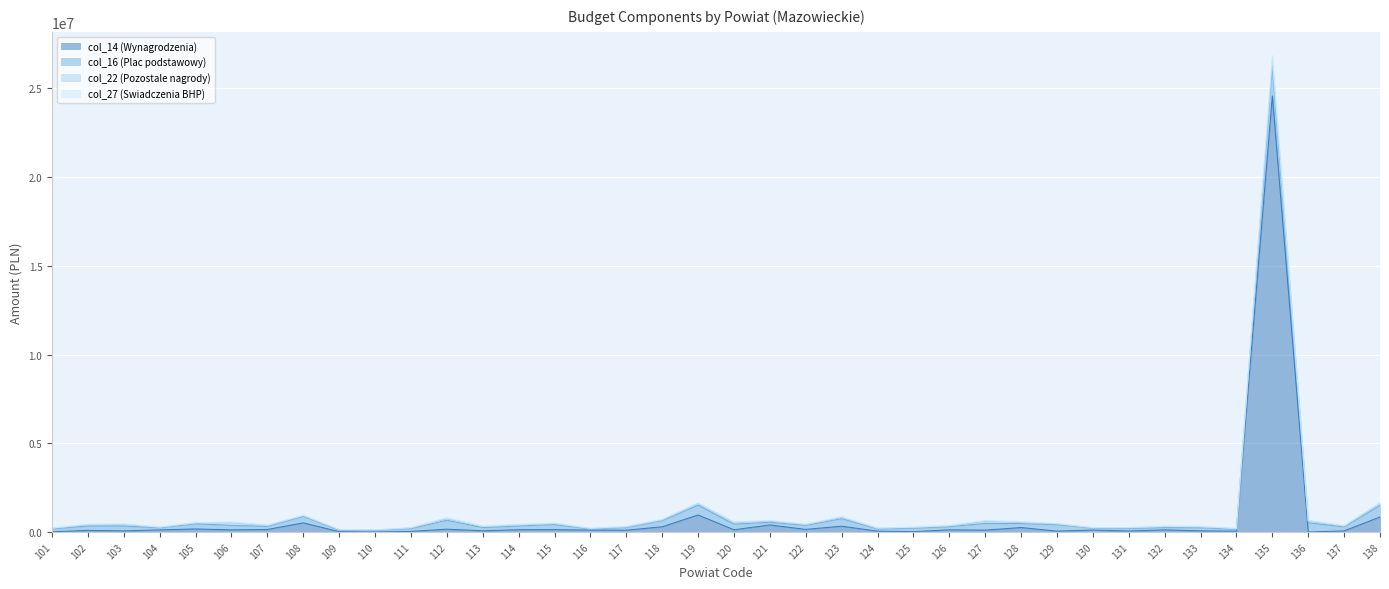

What is the average value of the col_27 (Swiadczenia BHP) series?

1190198.9